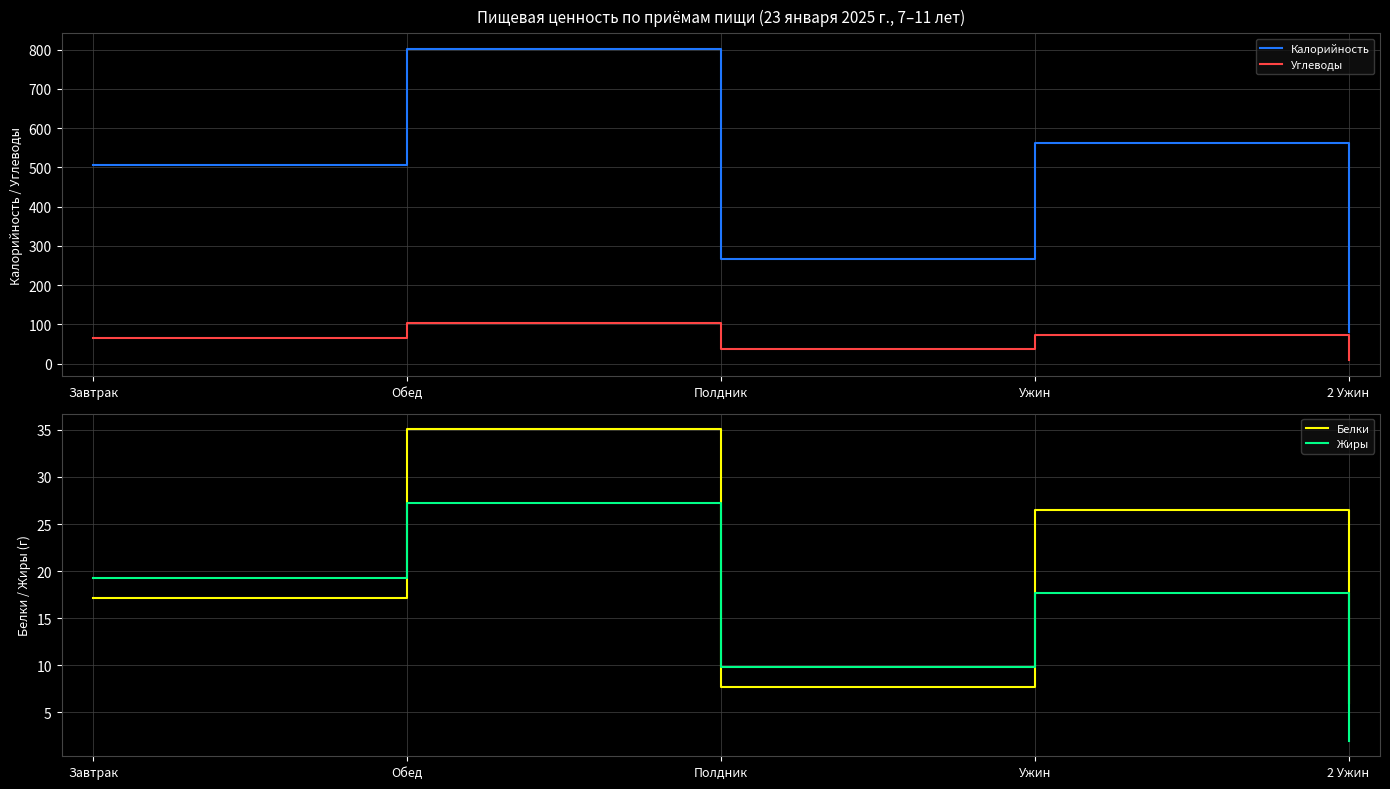

How many series are shown in this chart?

4